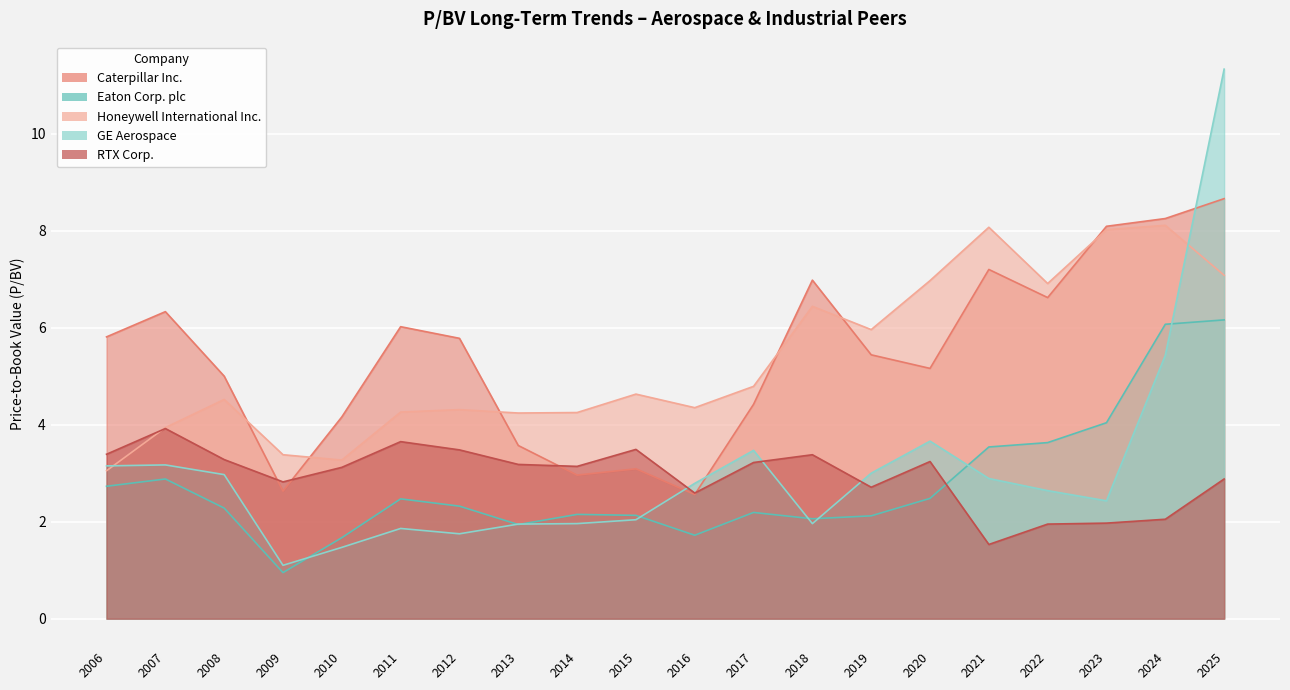

What position from the right is 2010-02-08?

16